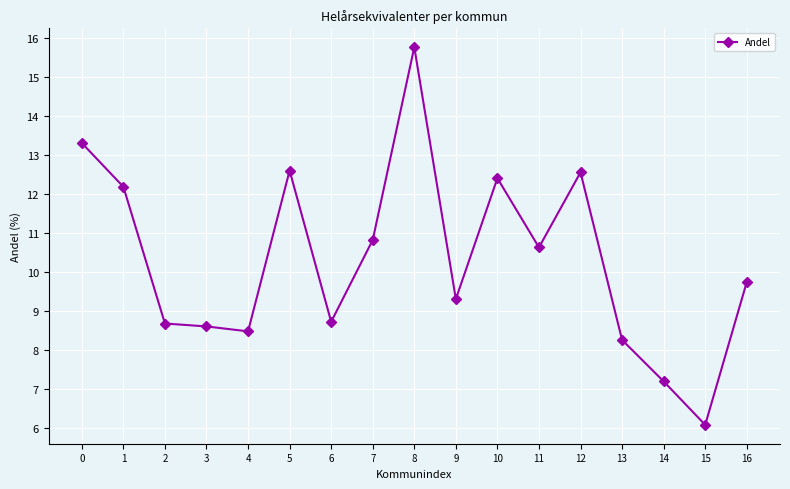

At which label is the value closest to 10?

16